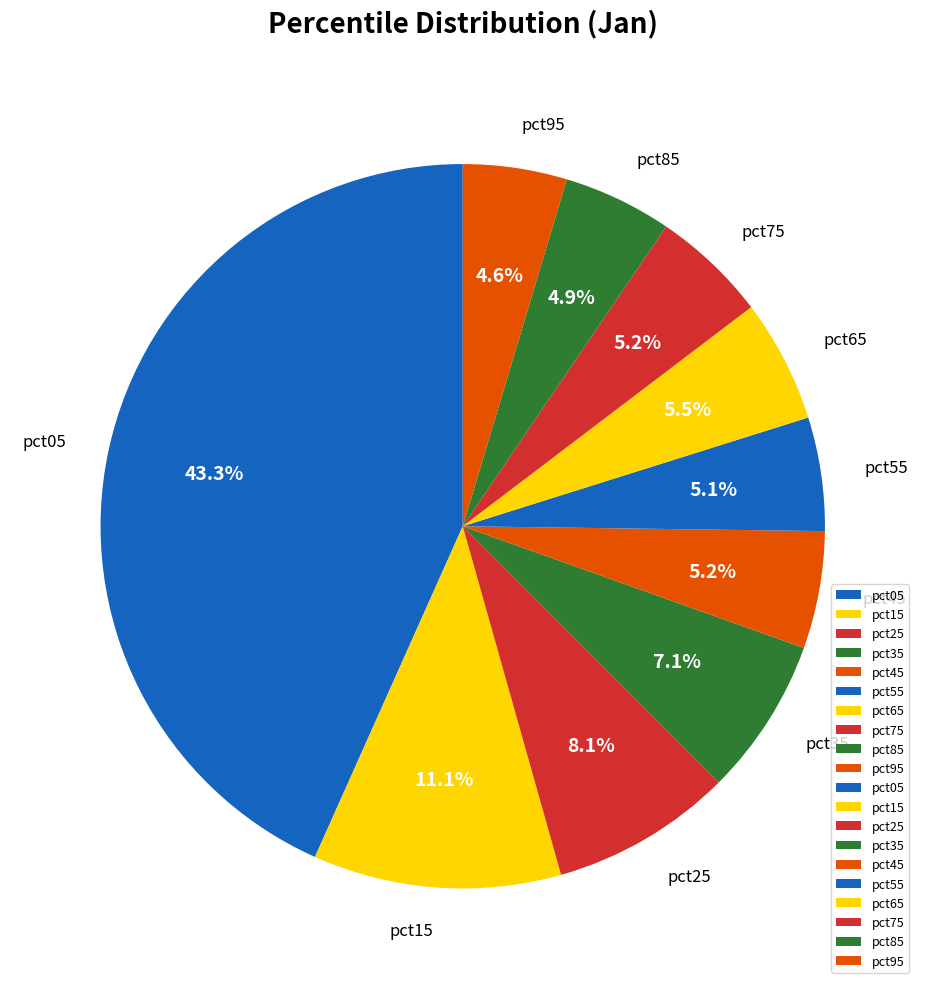

The pct05 slice represents 55% of the pie. True or false?

False